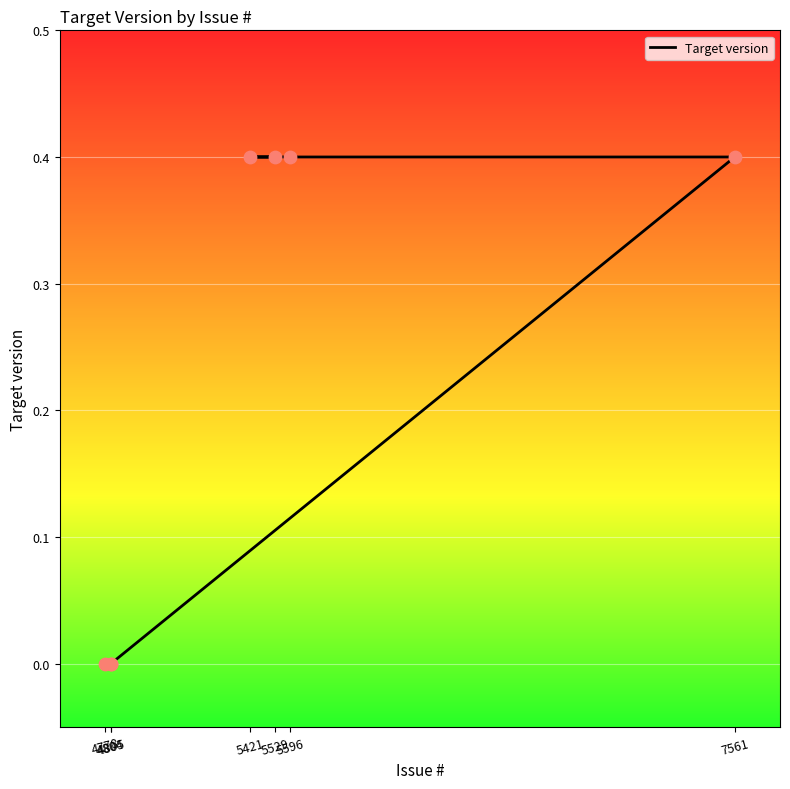

What is the change in value from 5596 to 4778?

-0.4